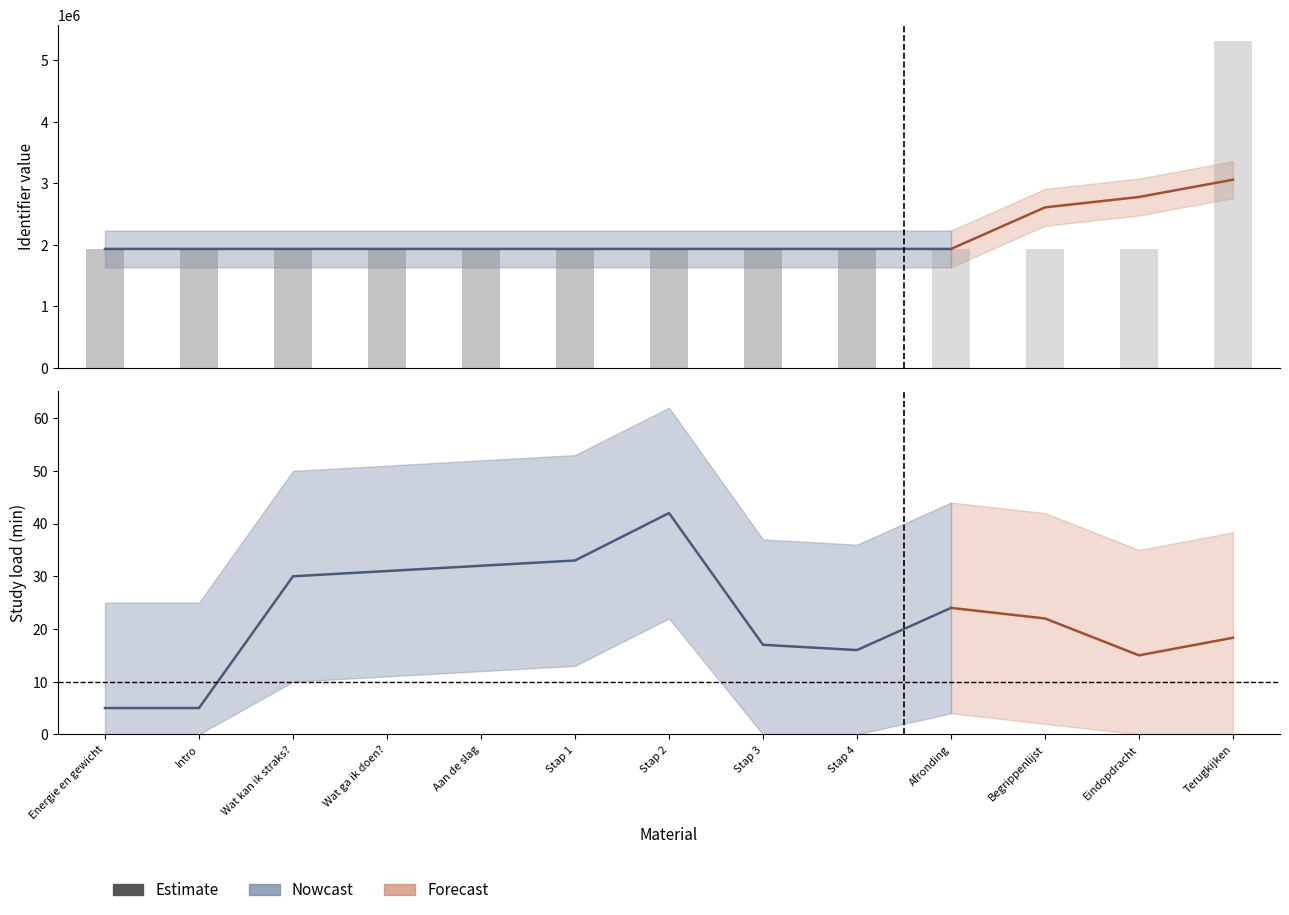

What is the sum of the values at Aan de slag and Eindopdracht?

3865771